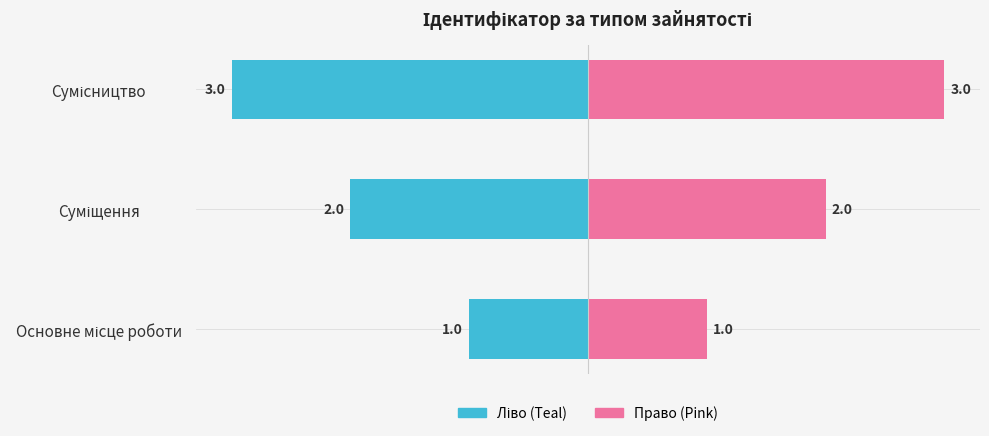

What is the difference between the maximum and minimum values in the Суміщення / Сумісництво (право) series?

2